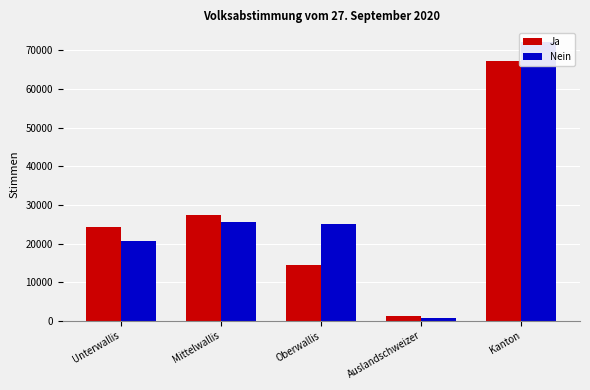

True or false: Ja has a value of 1183 at Auslandschweizer.

True